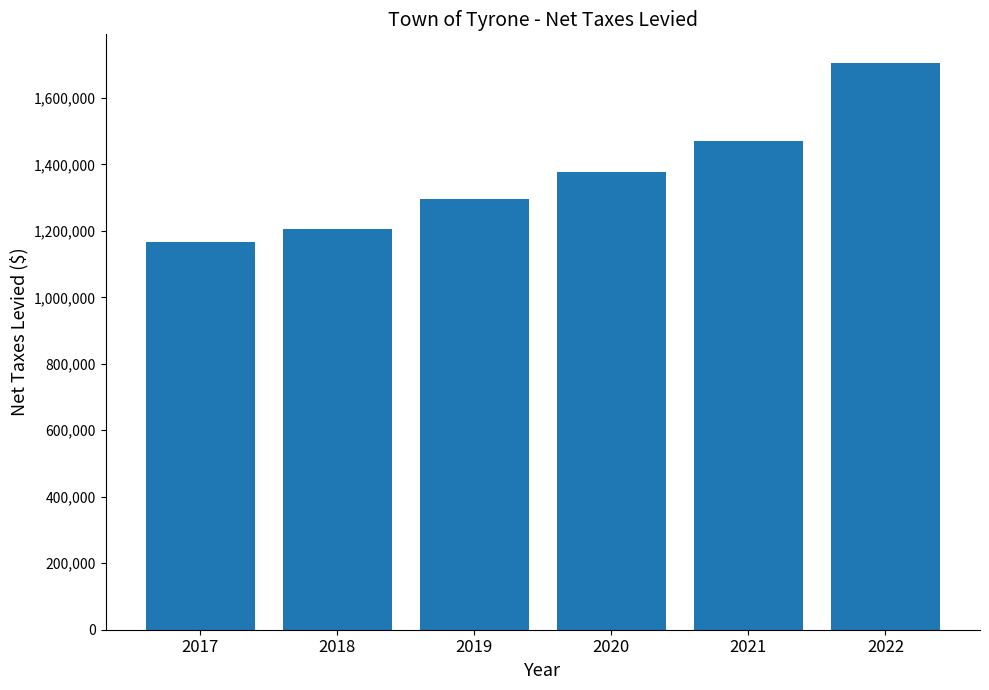

List the labels in order of value, smallest first.

2017, 2018, 2019, 2020, 2021, 2022